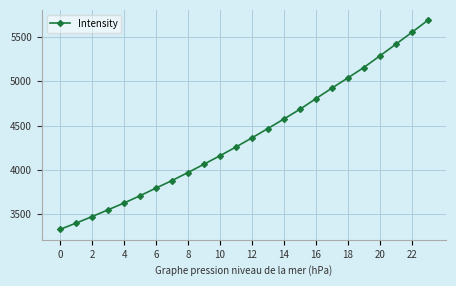

What is the minimum value shown in the chart?

3327.0